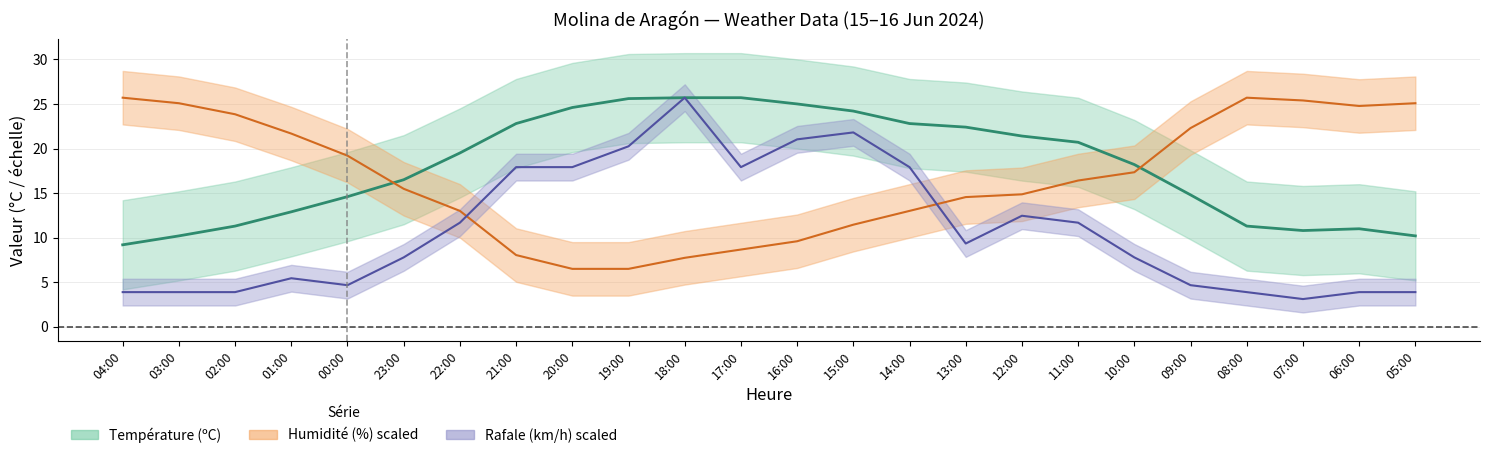

What is the difference between the highest and lowest values at 22:00?

7.8